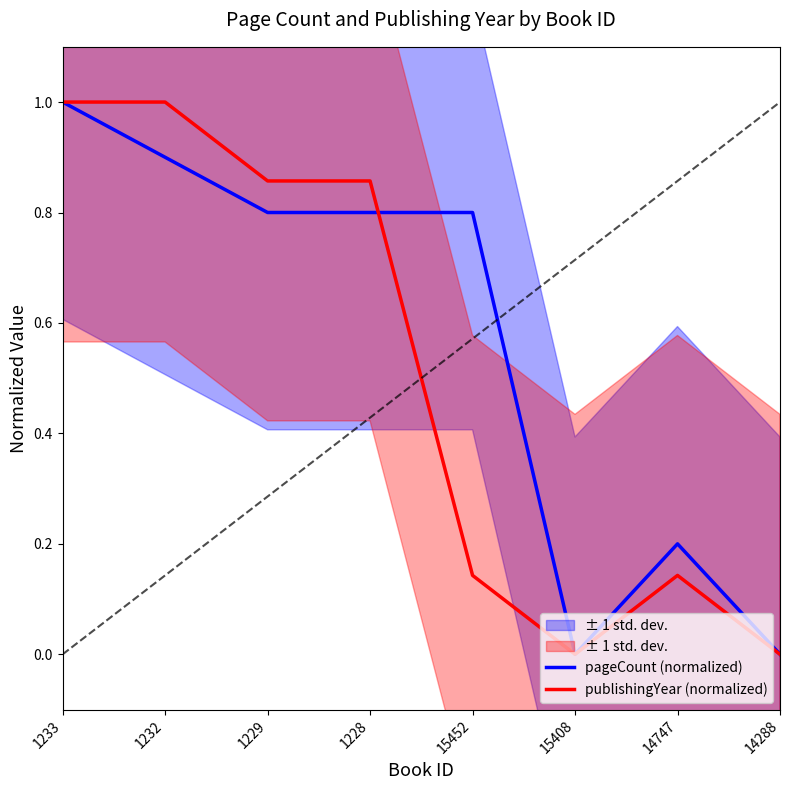

Between which two adjacent categories do pageCount (normalized) and publishingYear (normalized) first intersect?

1228 and 15452